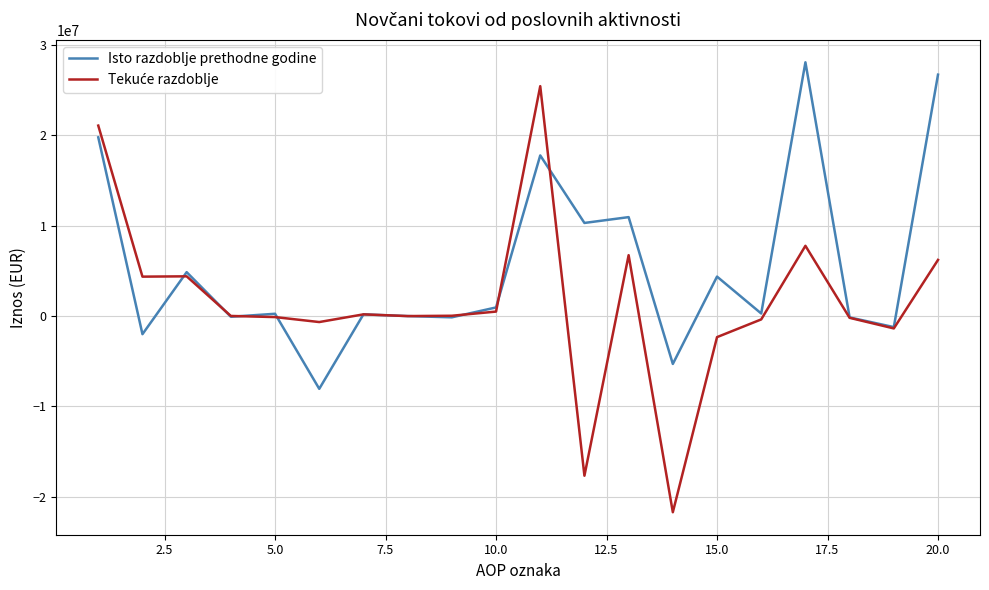

What is the smallest value displayed?

-21701268